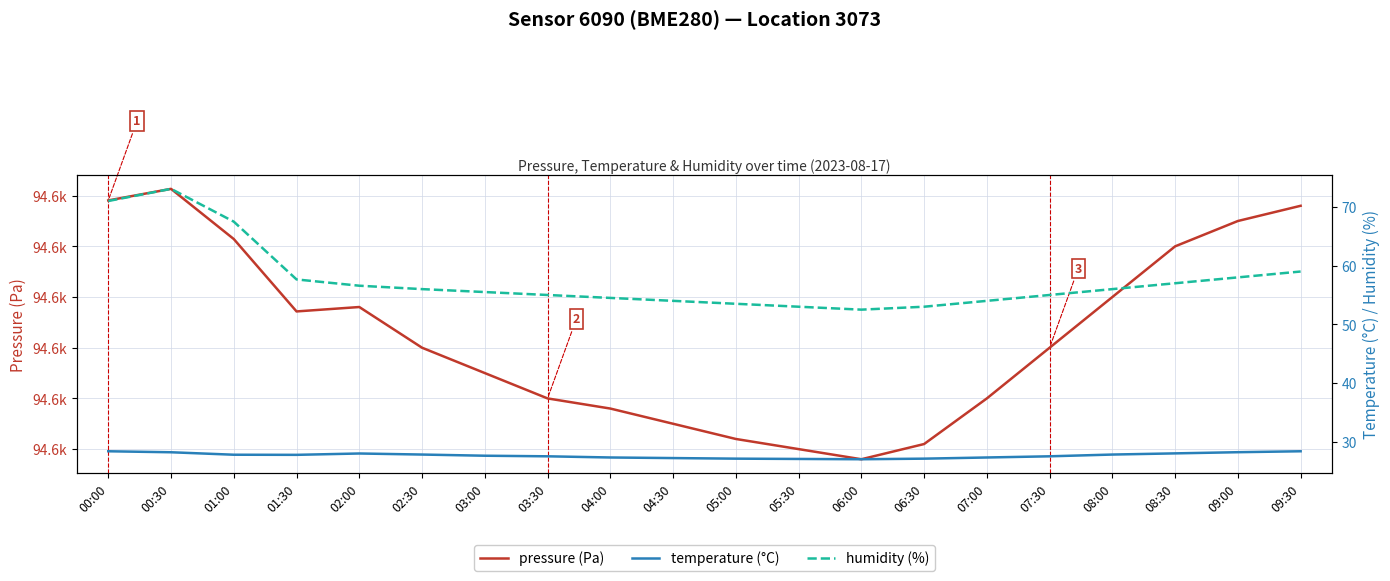

At which category does pressure (Pa) reach its first local peak?

00:30